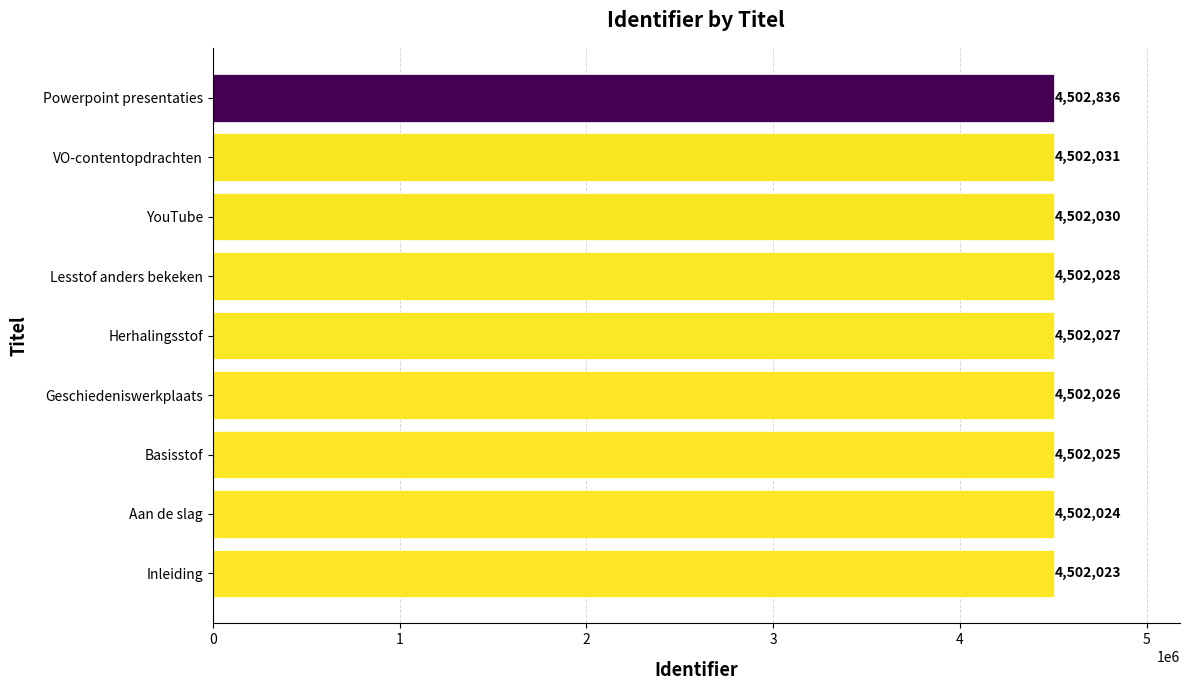

How many bars are there in total?

9